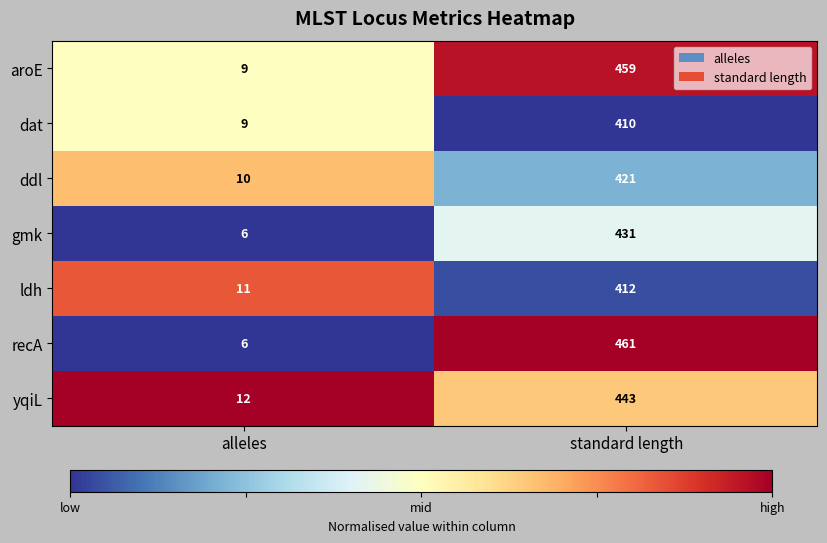

The value of yqiL at alleles is 12. True or false?

True